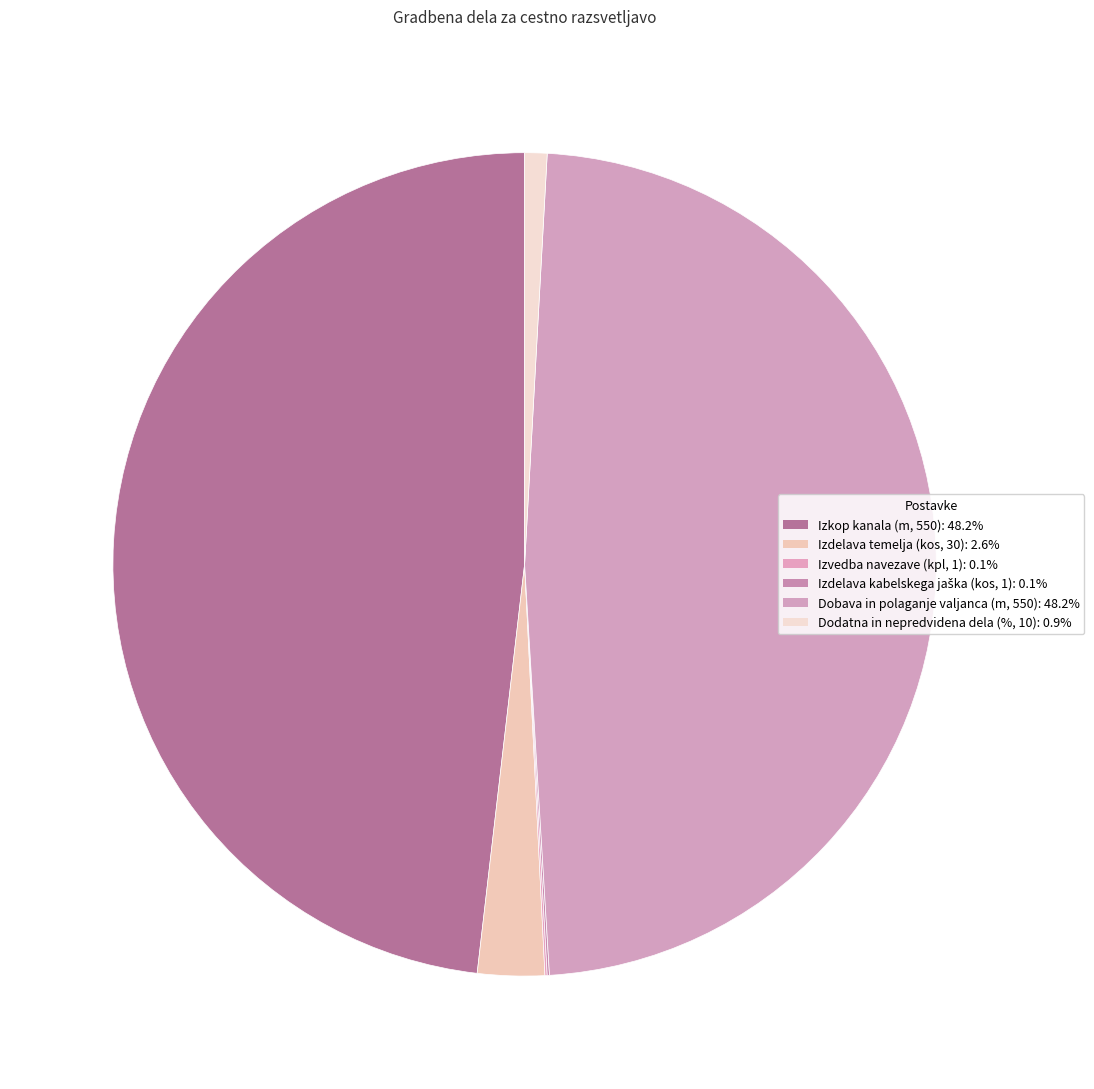

What is the largest slice in the pie chart?

Izkop kanala (m, 550)